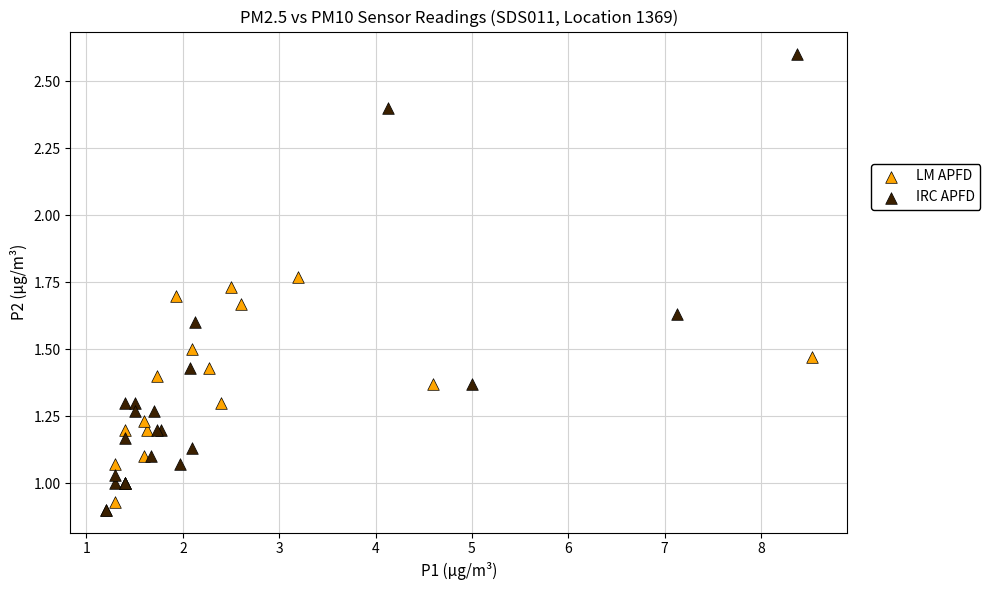

Which series contains the highest Y value?

IRC APFD